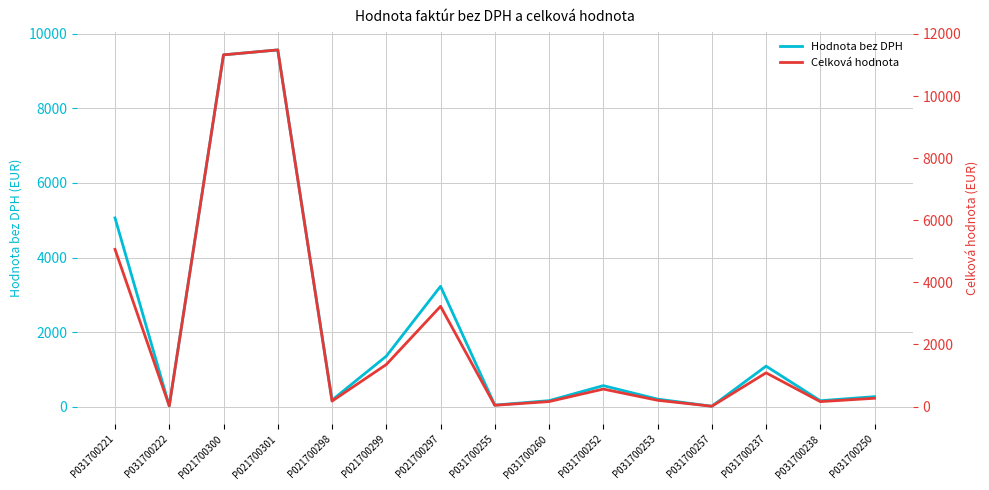

Between P031700255 and P031700237, which series saw the biggest shift?

Hodnota bez DPH